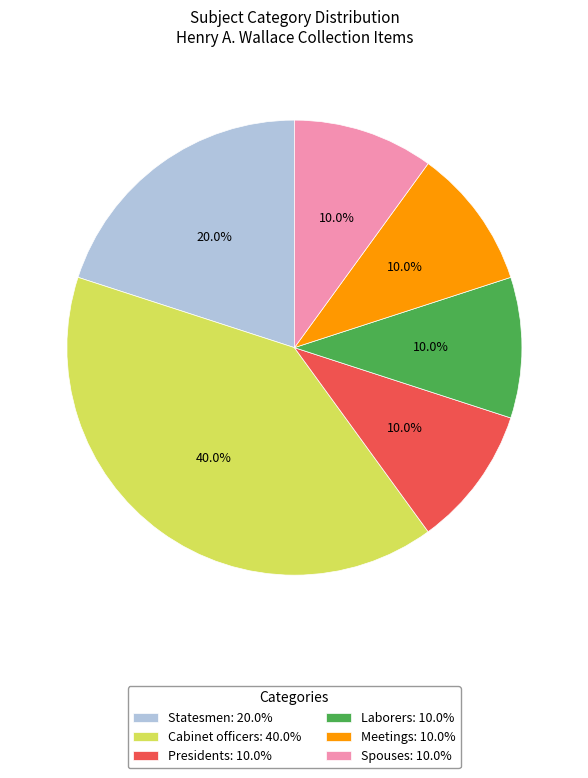

To the nearest percent, what is the average slice percentage?

17%